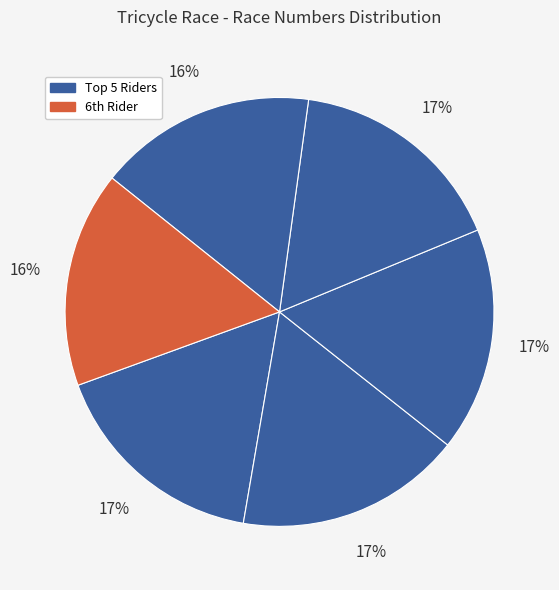

How many segments does this pie chart have?

6